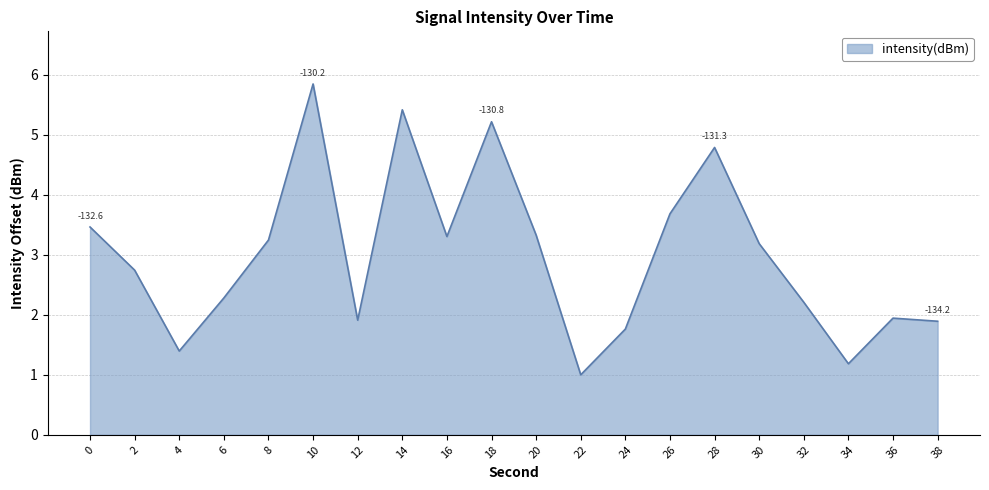

True or false: the data has more than 1 interior local peaks.

True